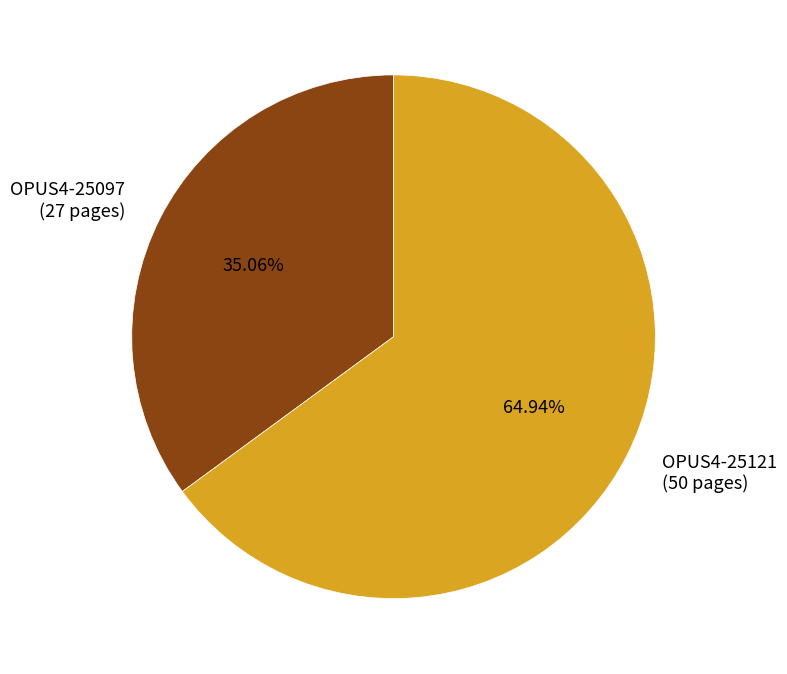

Combined, do OPUS4-25121 and OPUS4-25097 account for over 50%?

Yes